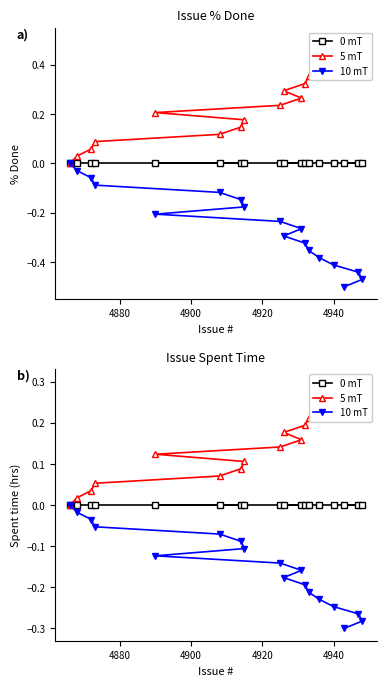

Count the number of data series in this chart.

3